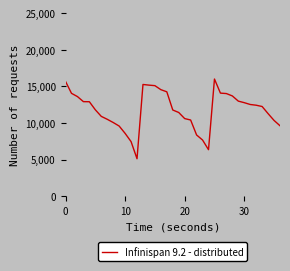

What is the greatest value displayed?

16012